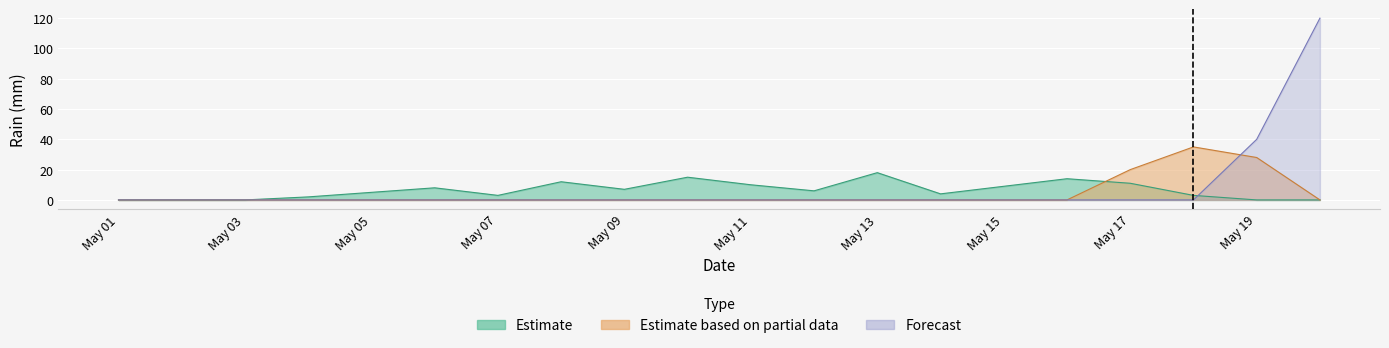

Which category has the lowest value in the Estimate series?

May 01